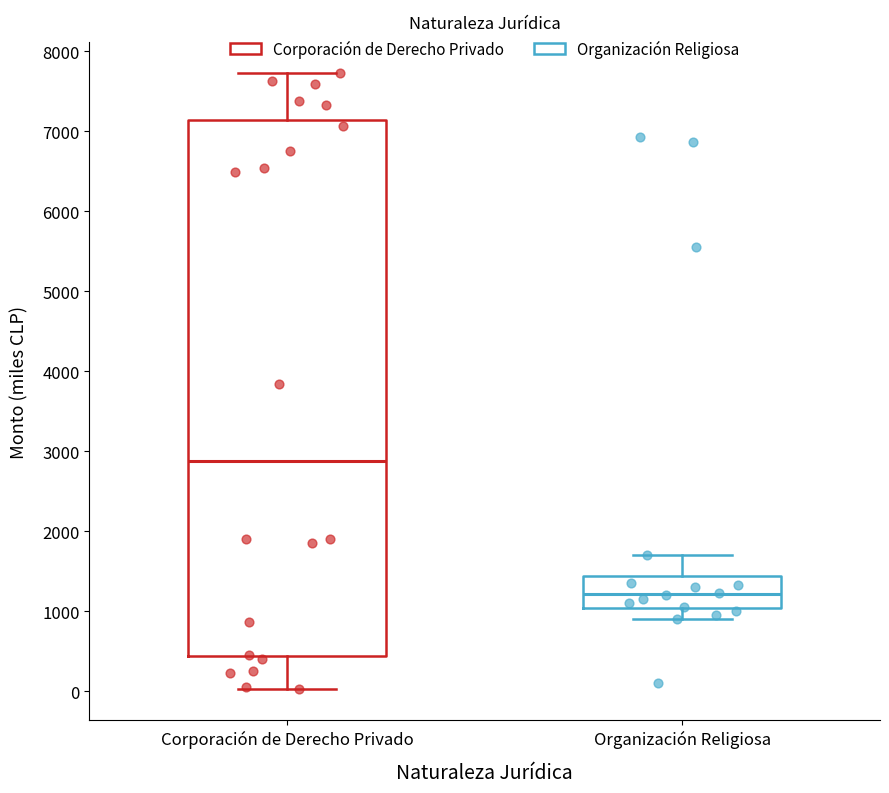

Which box has the highest median line?

Corporación de Derecho Privado